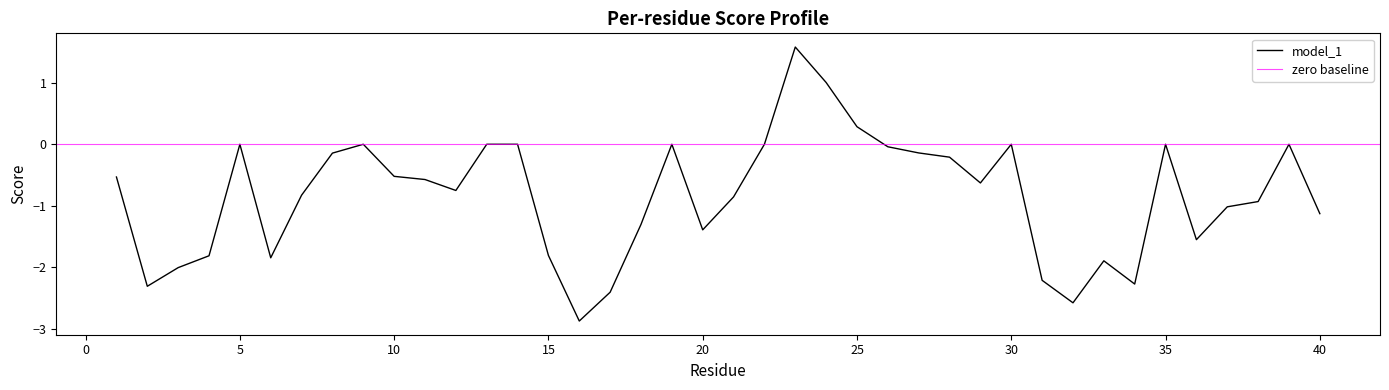

Where is the first local minimum?

2